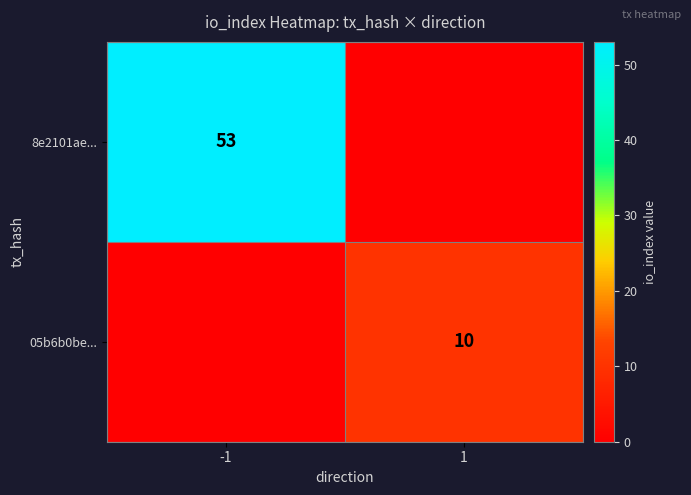

What is the spread (max minus min) of values at -1?

53